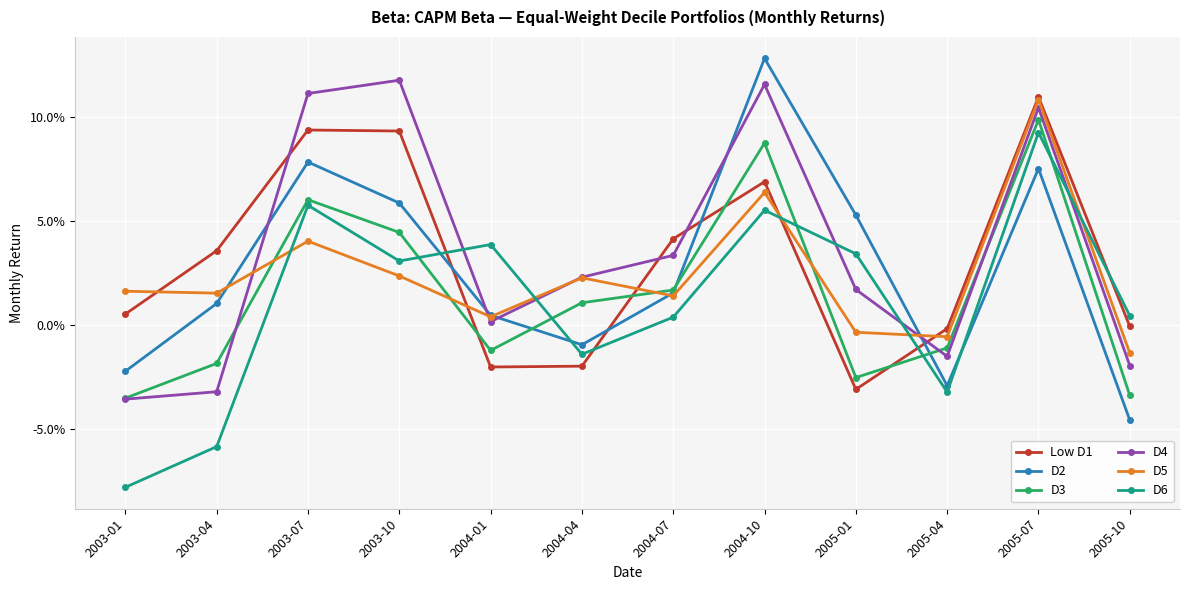

How many interior local peaks does the D3 series have?

3